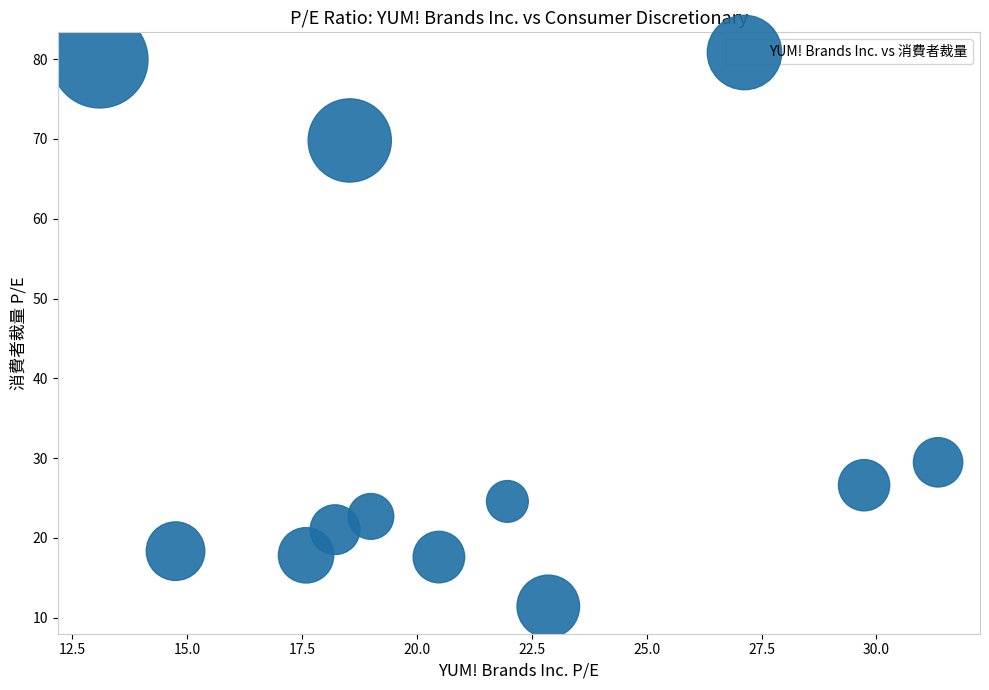

What Y value in the scatter plot is closest to 45?

29.5